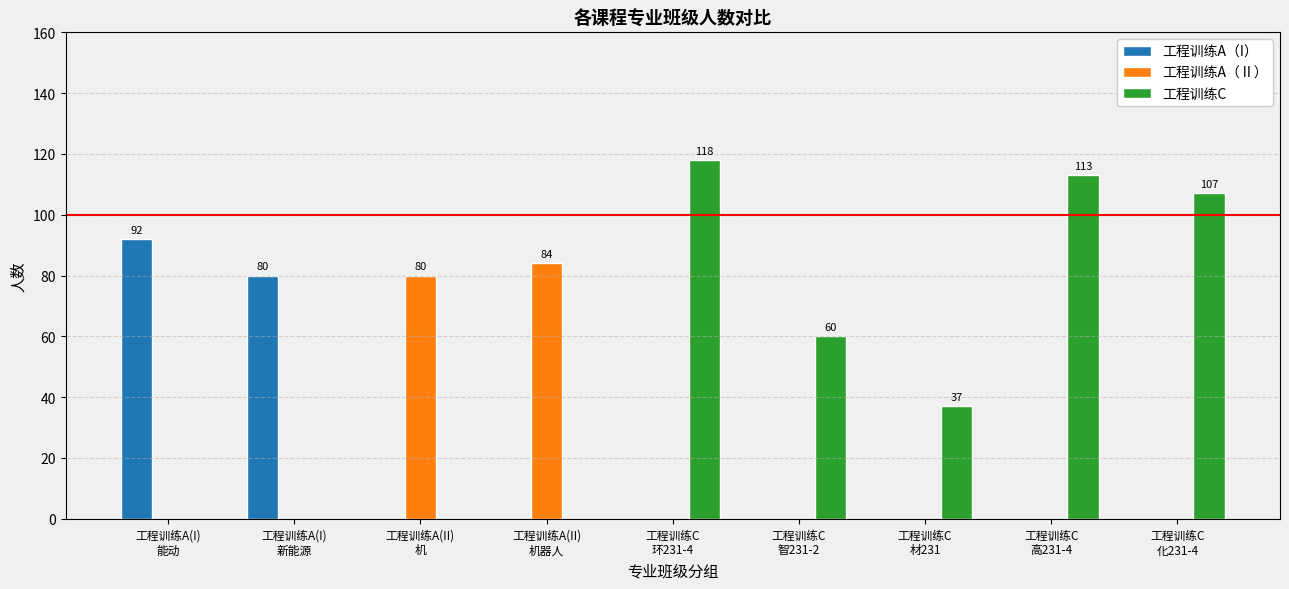

True or false: 工程训练C has a value of 0 at 工程训练A(II)
机器人.

True